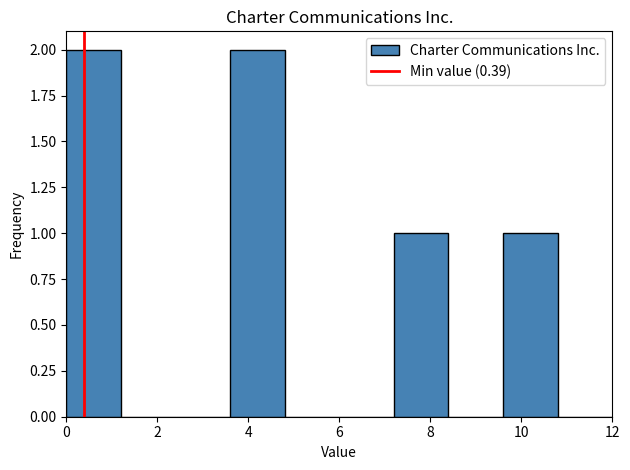

What is the height of the bar covering 7.2 to 8.4 on the x-axis? The values are not printed on the chart, so give them approximately, as read against the axis.

1